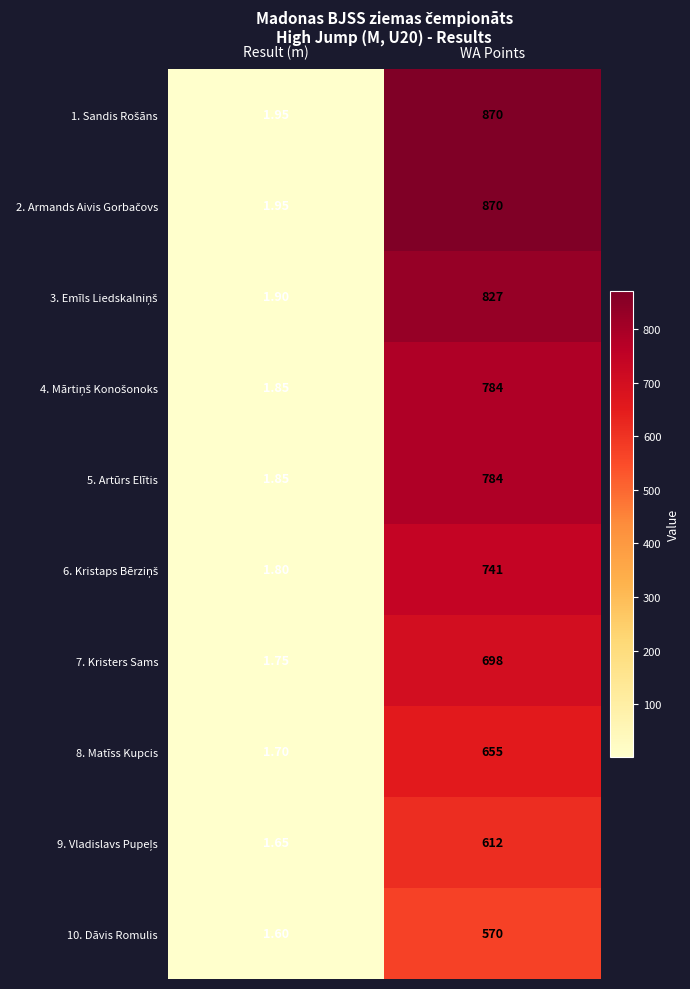

At which category does the chart reach its minimum across all series?

Result (m)